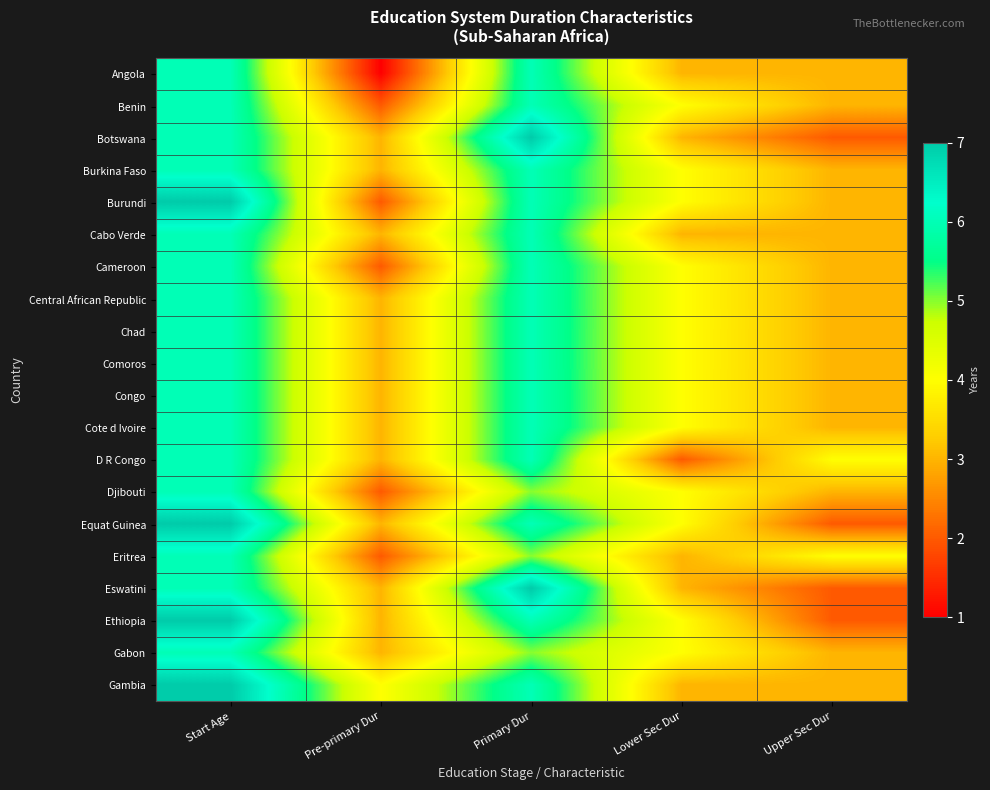

Is the value of Djibouti at Upper Sec Dur greater than the value of Cabo Verde at Pre-primary Dur?

No